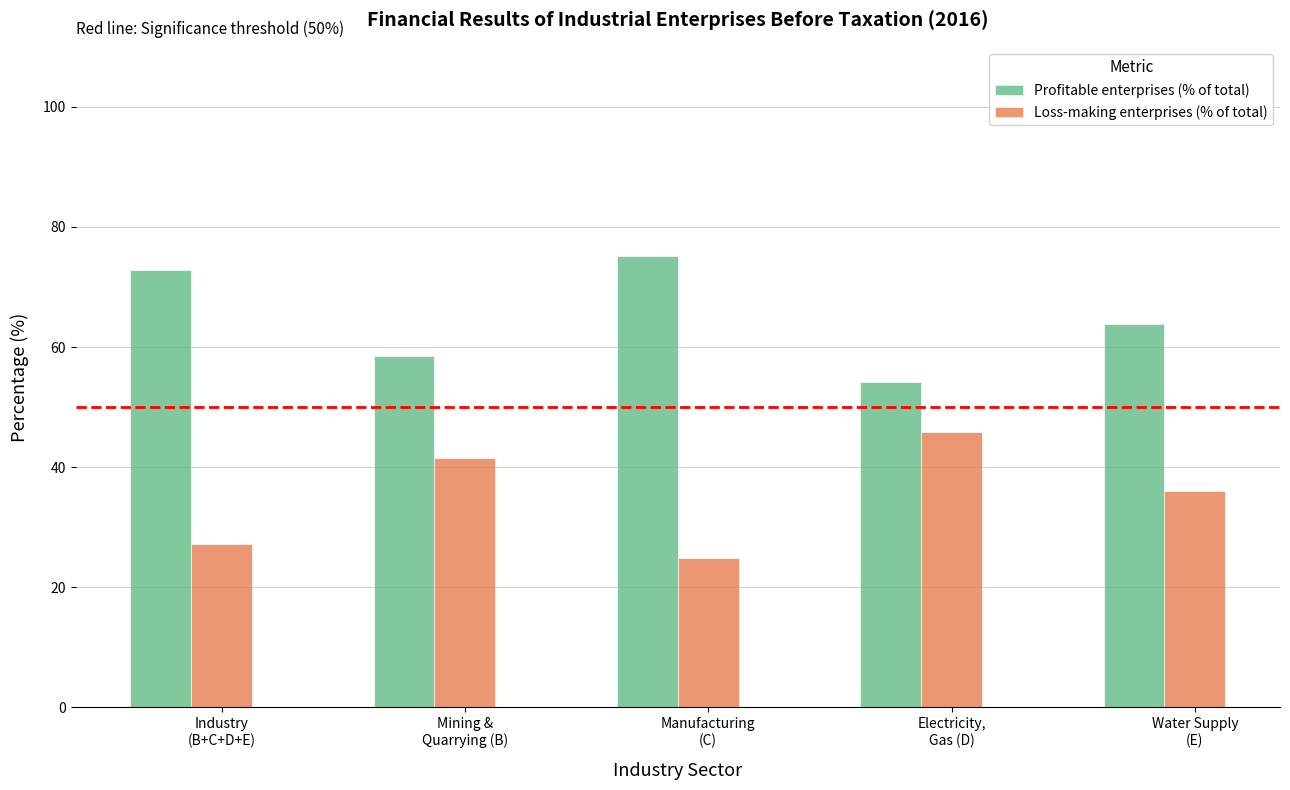

Reading left to right, what are all the values shown in this chart?

Profitable enterprises (% of total): 72.8	58.5	75.2	54.2	63.9
Loss-making enterprises (% of total): 27.2	41.5	24.8	45.8	36.1